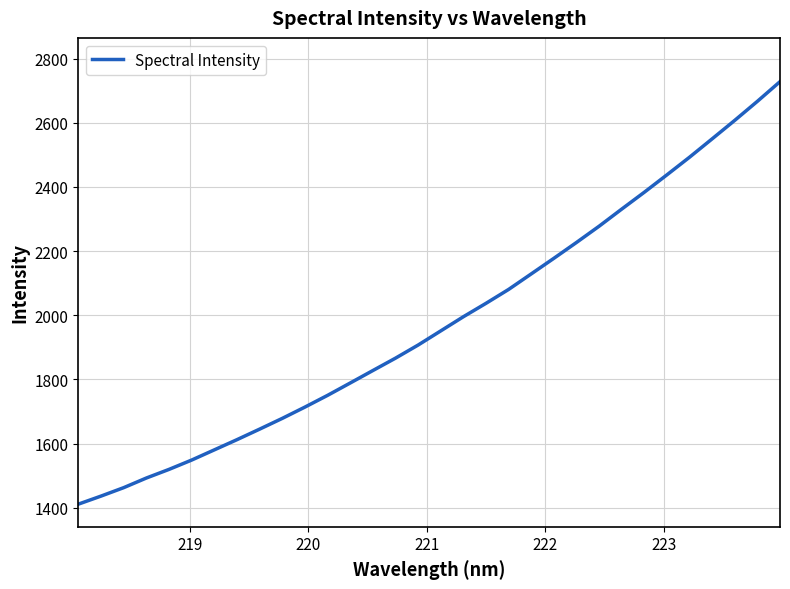

What is the minimum value shown in the chart?

1411.4